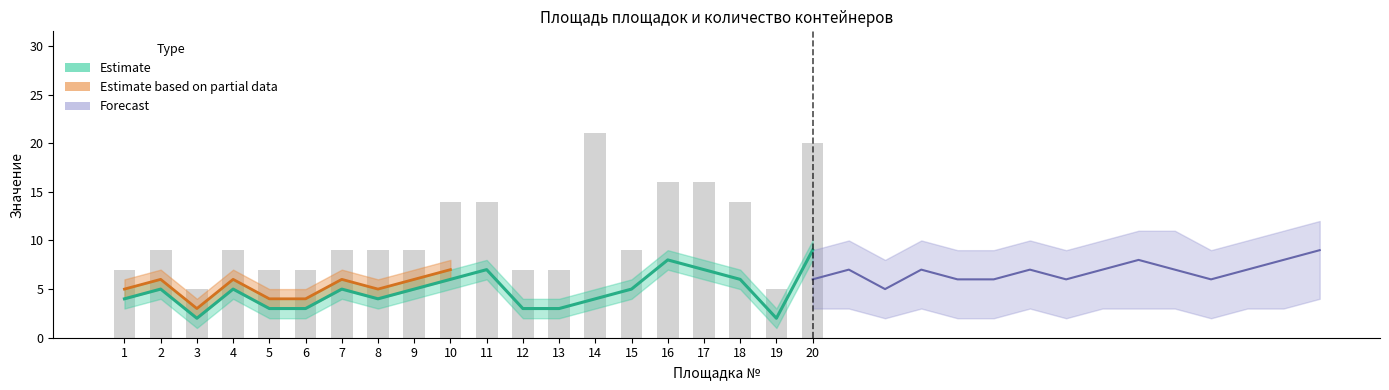

What is the value of the 3rd bar from the left?

5